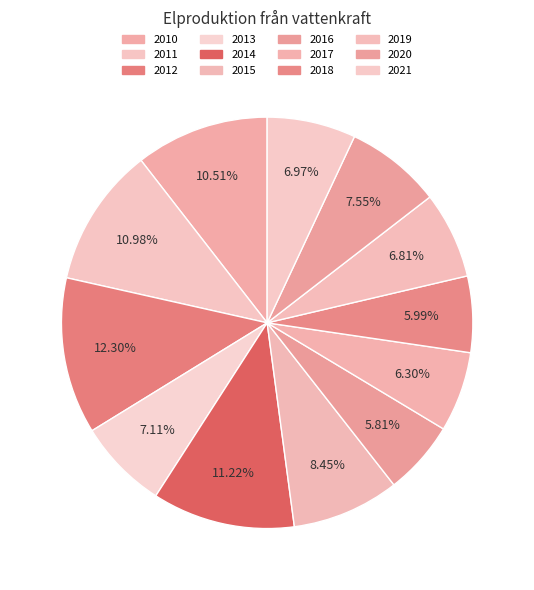

Is there any slice that represents more than half of the pie?

No